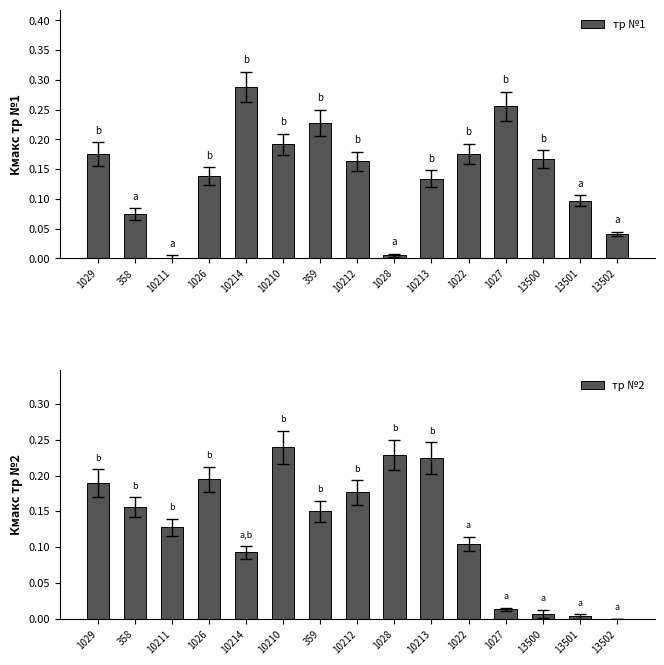

What is the sum of the тр №1 values at 13502 and 358?

0.1